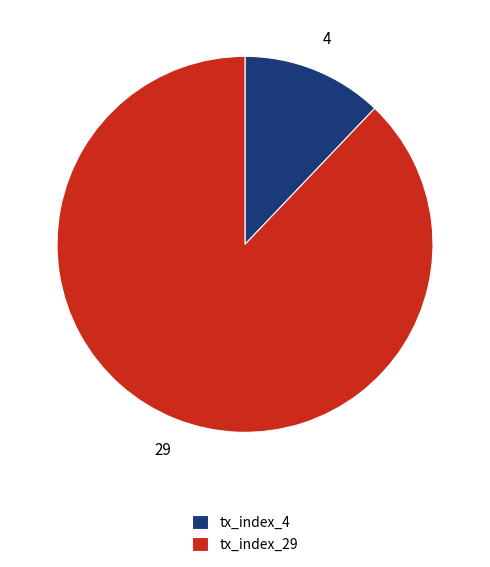

Which has a higher value, tx_index_4 or tx_index_29?

tx_index_29